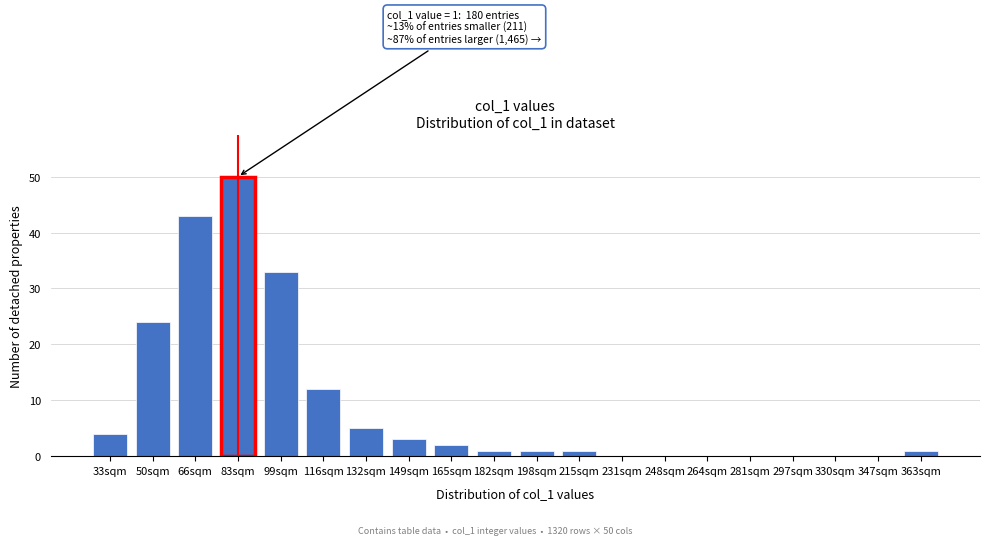

Reading right to left, transcribe all the data shown in this chart.

363sqm=1	347sqm=0	330sqm=0	297sqm=0	281sqm=0	264sqm=0	248sqm=0	231sqm=0	215sqm=1	198sqm=1	182sqm=1	165sqm=2	149sqm=3	132sqm=5	116sqm=12	99sqm=33	83sqm=50	66sqm=43	50sqm=24	33sqm=4